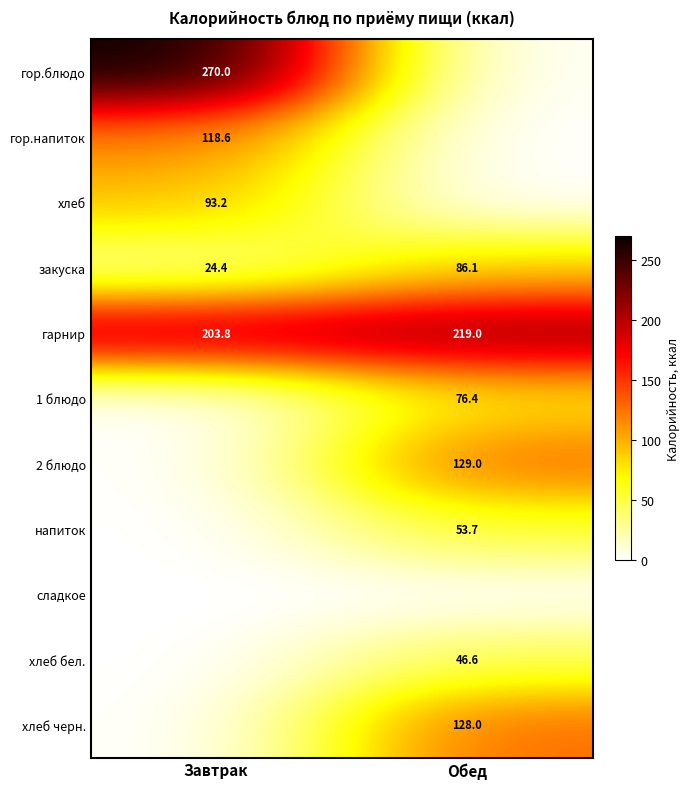

Is the value of хлеб at Завтрак greater than the value of хлеб бел. at Обед?

Yes